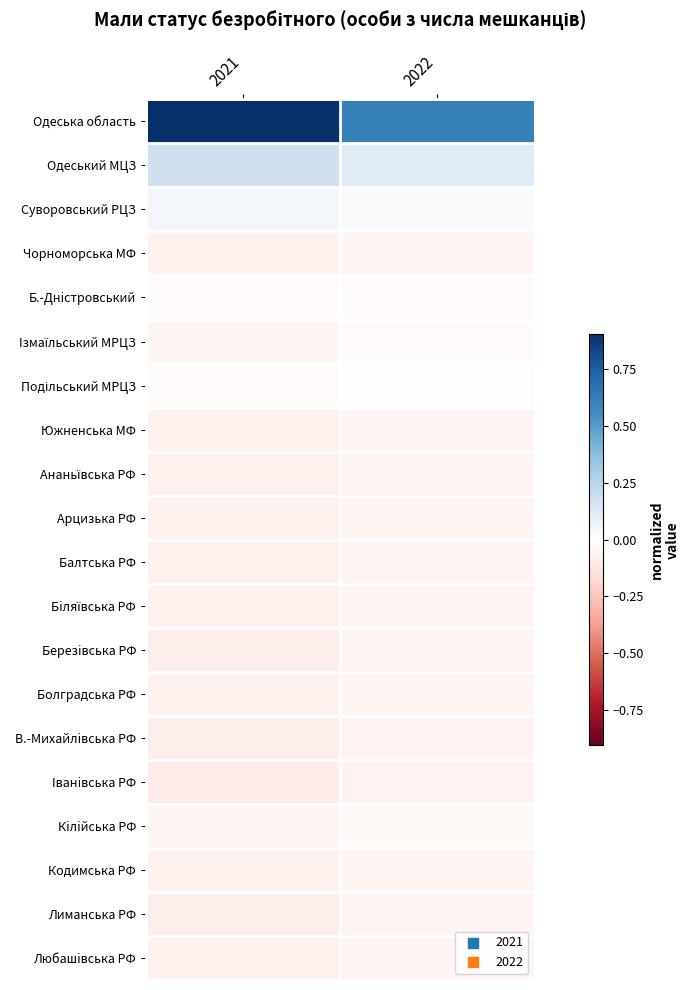

Between 2021 and 2022, which series saw the biggest shift?

Одеська область